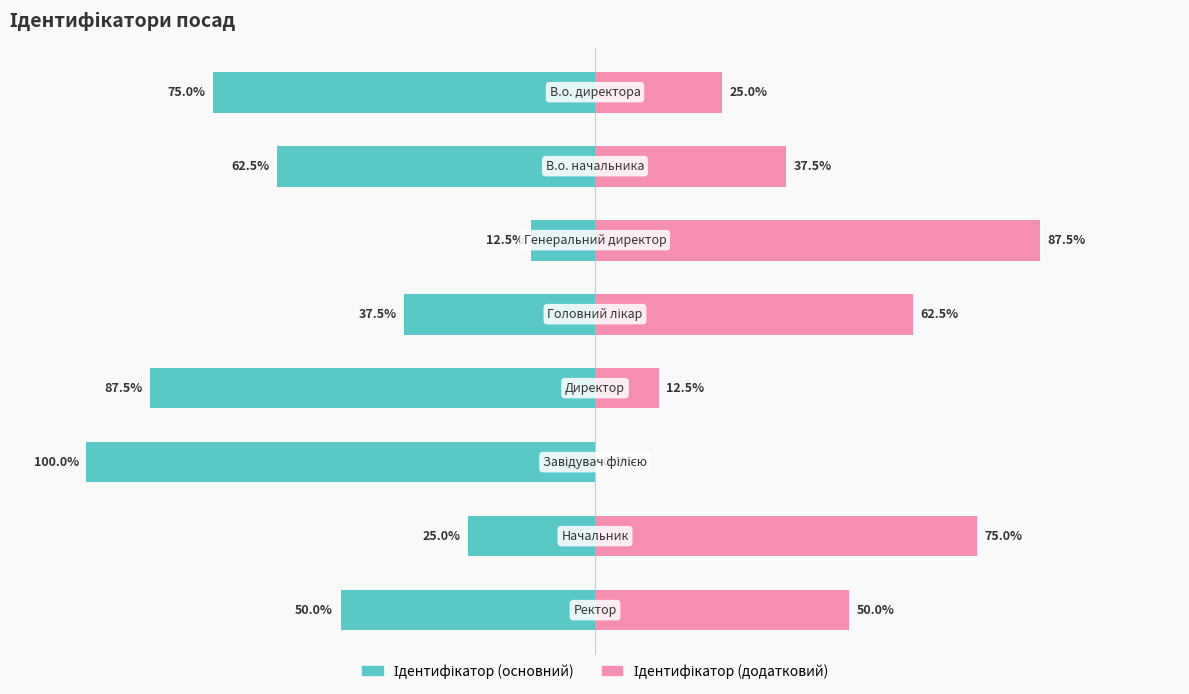

Reading right to left, list all the values displayed in this chart.

Ідентифікатор (основний): -50.0	-25.0	-100.0	-87.5	-37.5	-12.5	-62.5	-75.0
Ідентифікатор (додатковий): 50.0	75.0	0.0	12.5	62.5	87.5	37.5	25.0